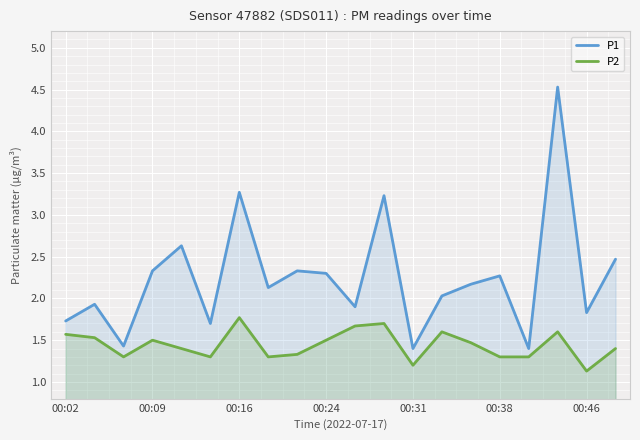

What position from the left is 10?

11